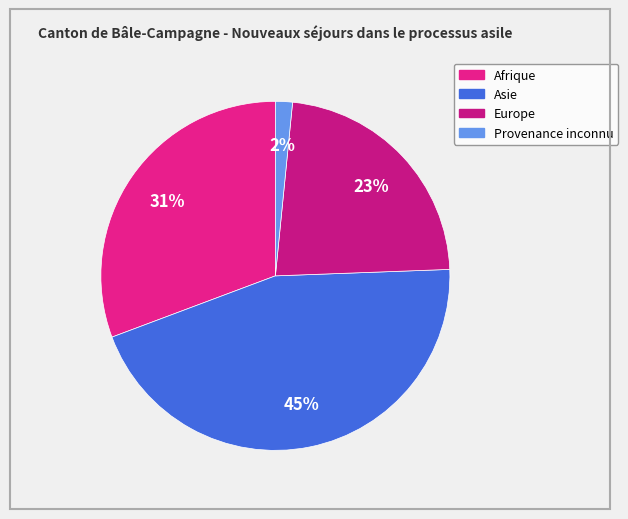

Is there any slice that represents more than half of the pie?

No